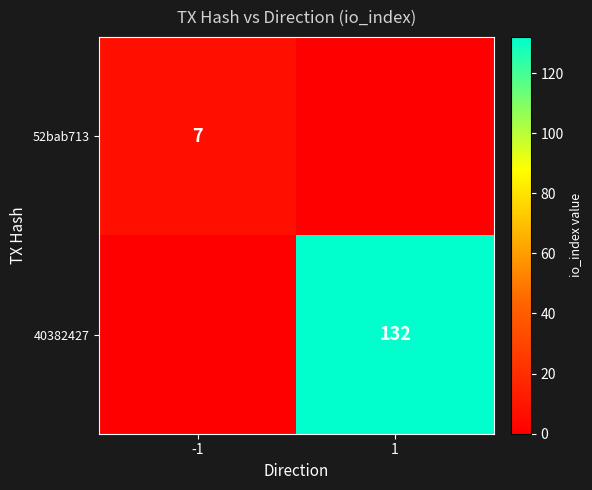

Count the number of data series in this chart.

2